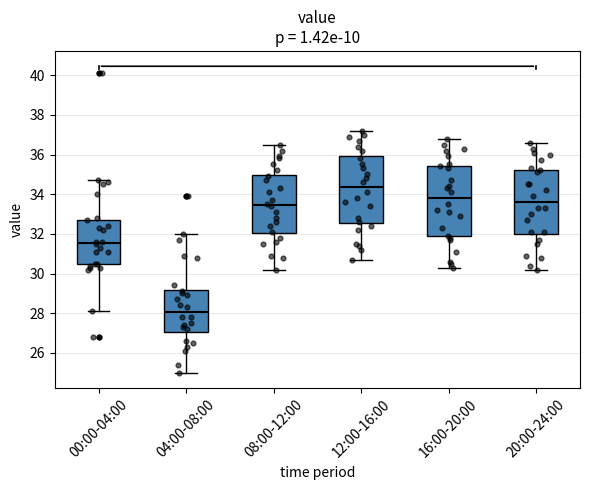

Where does the median line of the box for 00:00-04:00 sit on the y-axis? The values are not printed on the chart, so give them approximately, as read against the axis.

31.6